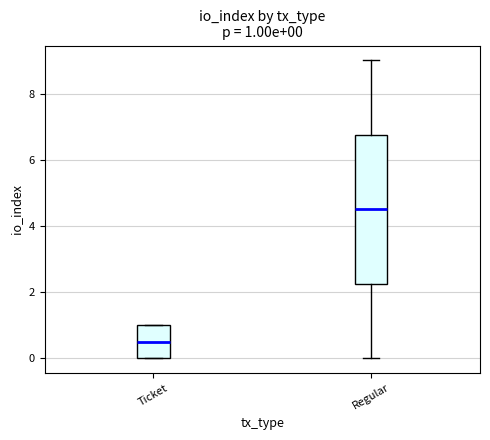

Which box is the tallest, from its lower edge to its upper edge?

Regular